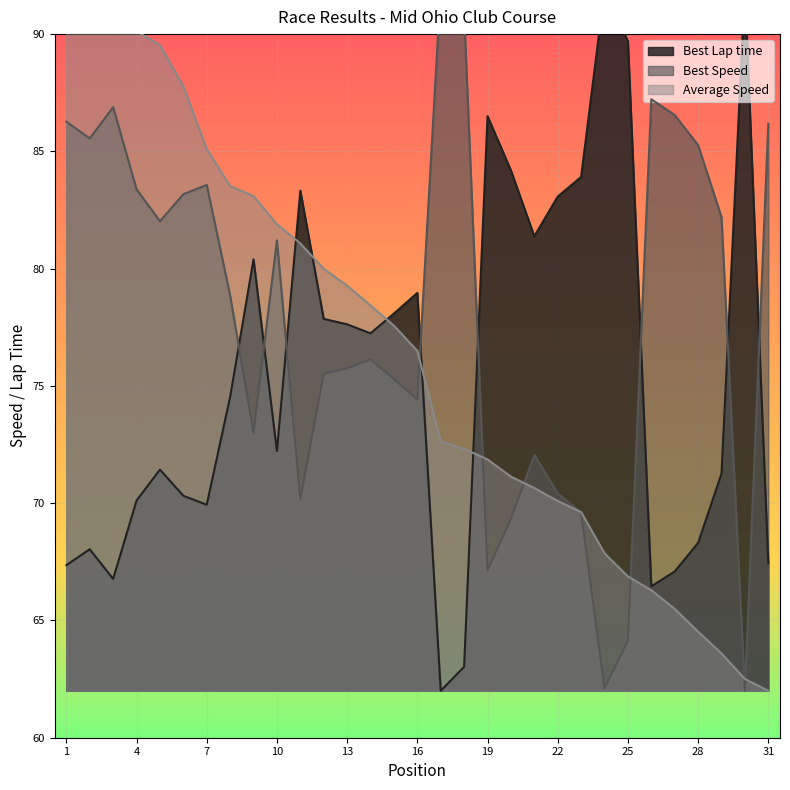

Where does the Best Lap time series first go above 74?

8